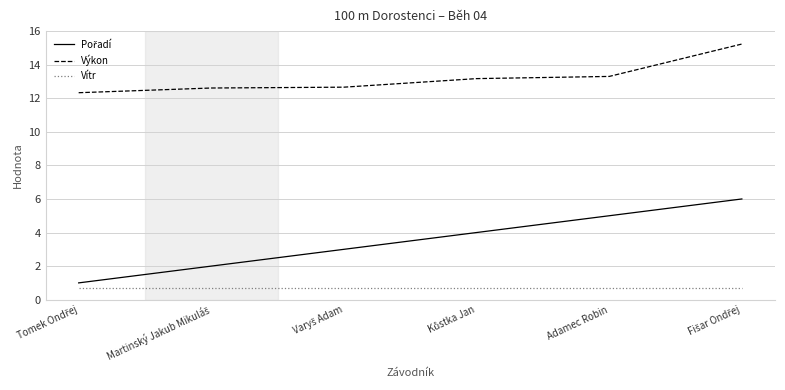

What position from the left is Adamec Robin?

5